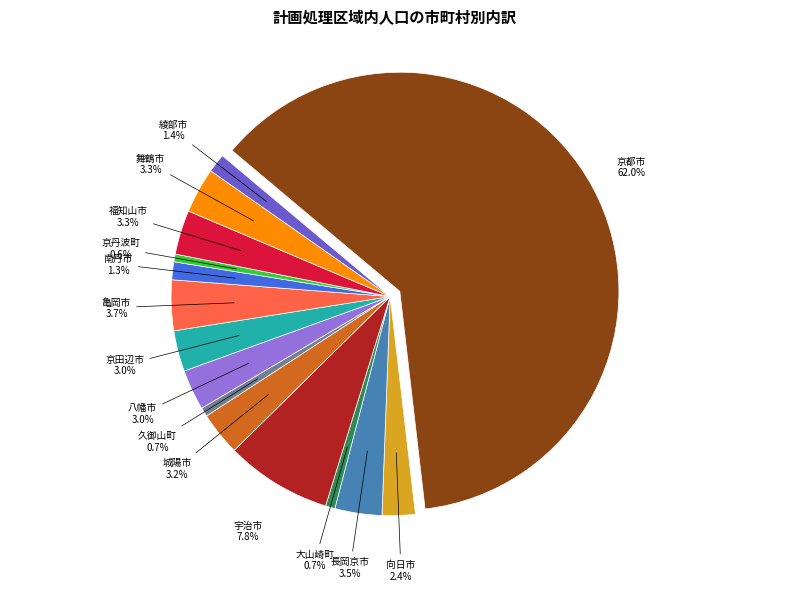

To the nearest percent, what is the average slice percentage?

7%